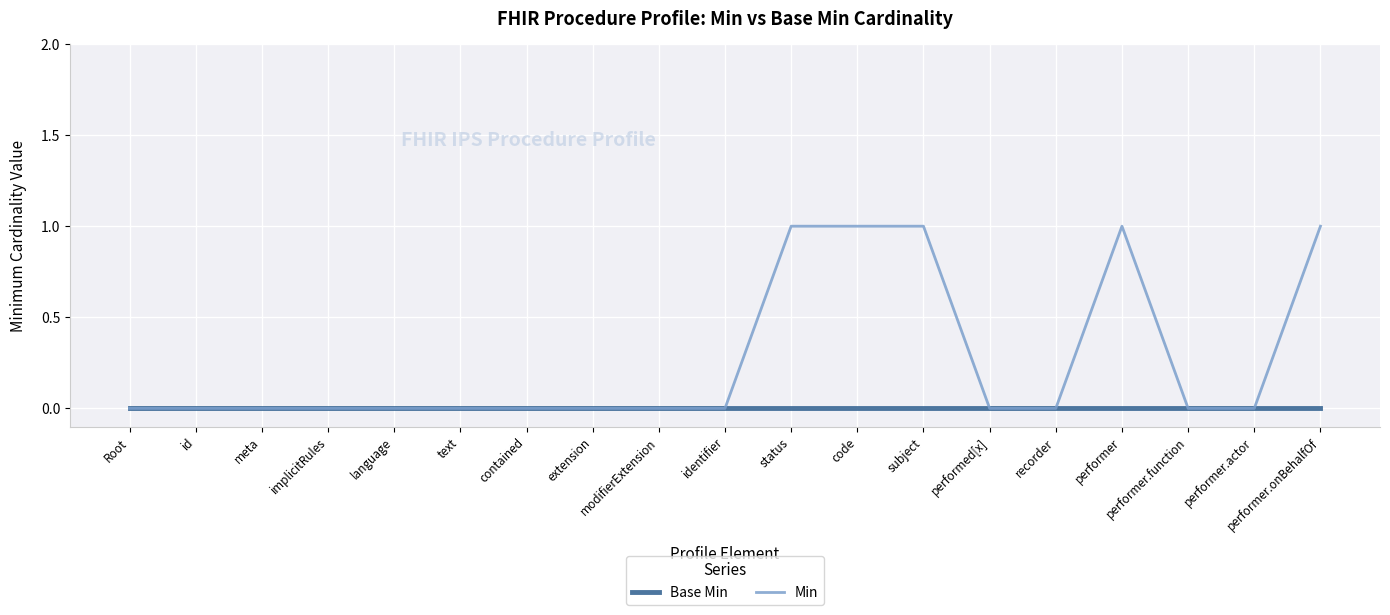

What position from the left is implicitRules?

4